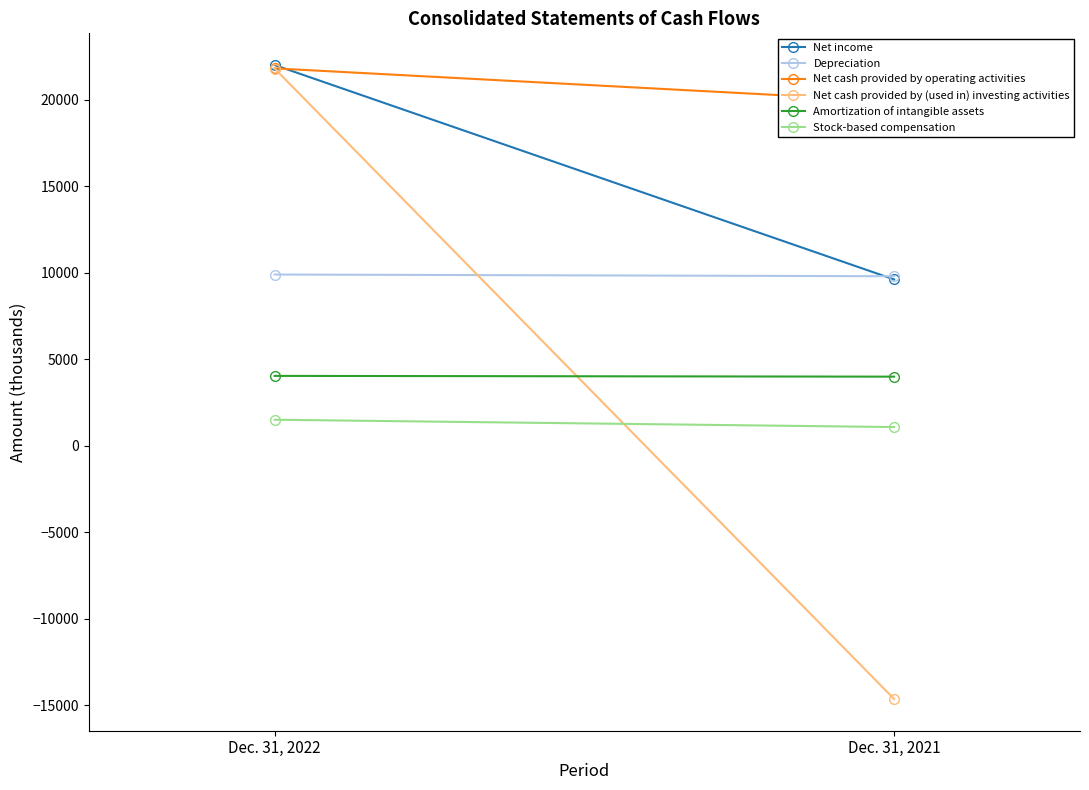

The Net income series shows 3886 at Dec. 31, 2021. True or false?

False